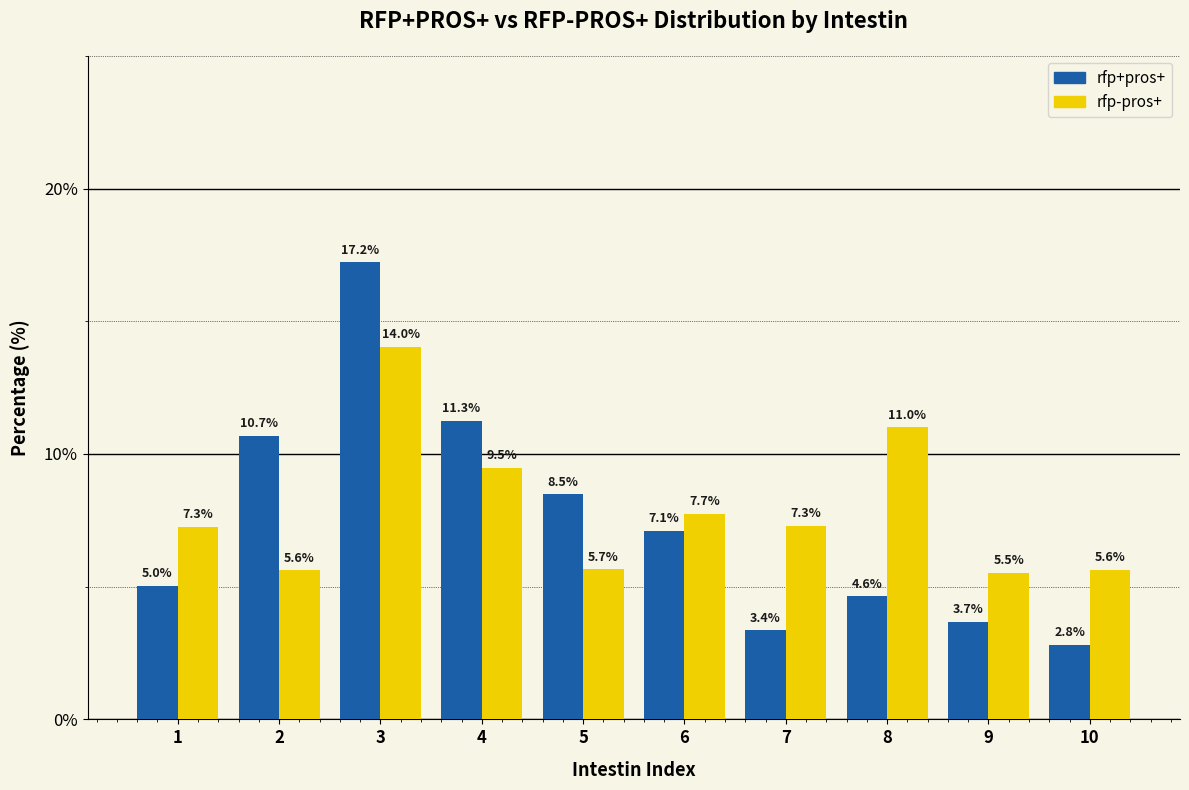

Reading right to left, extract all data points from this chart.

rfp+pros+: 10=2.8	9=3.7	8=4.6	7=3.4	6=7.1	5=8.5	4=11.3	3=17.2	2=10.7	1=5.0
rfp-pros+: 10=5.6	9=5.5	8=11.0	7=7.3	6=7.7	5=5.7	4=9.5	3=14.0	2=5.6	1=7.3